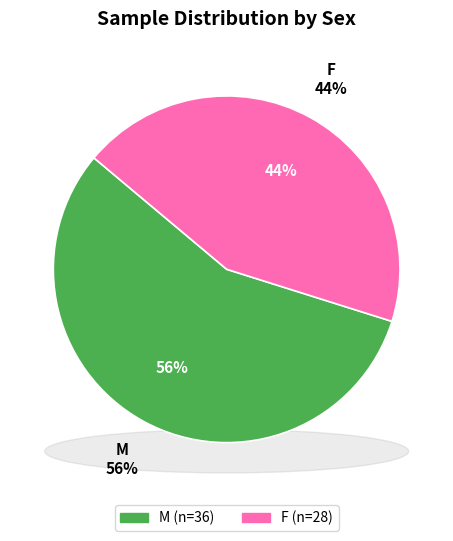

To the nearest percent, what percentage of the pie is F?

44%